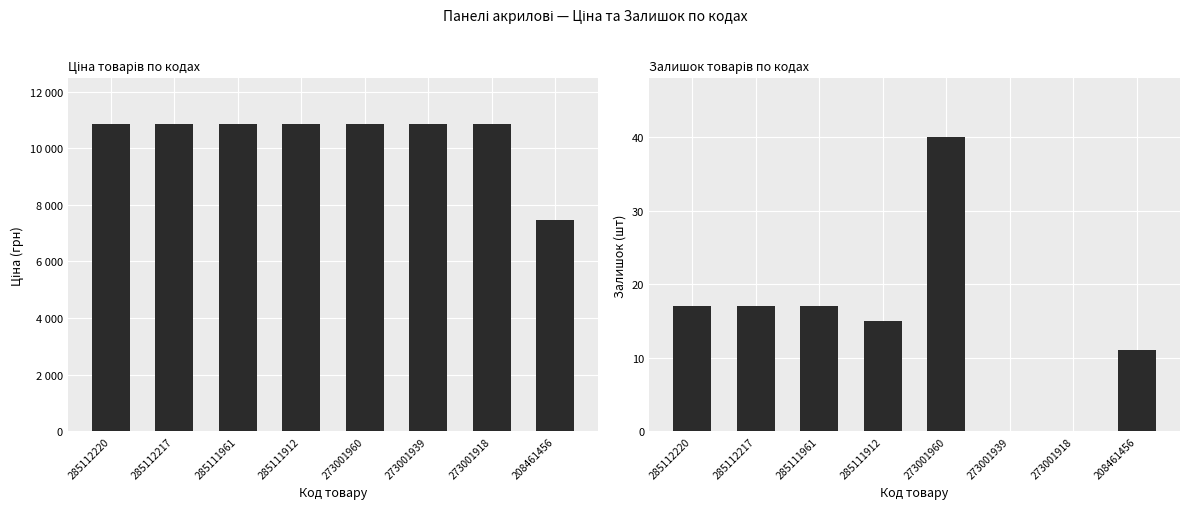

What value does the Ціна series have at 285112220?

10840.1